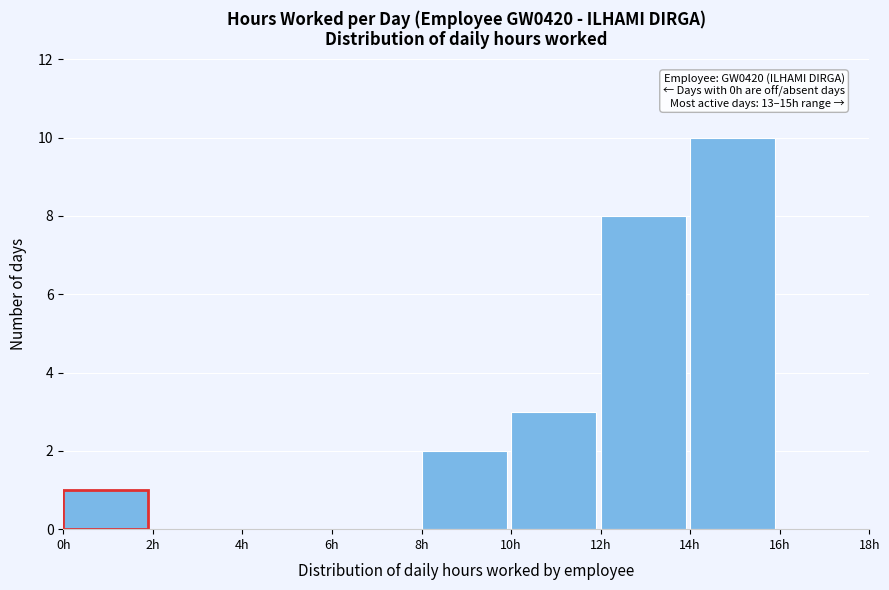

Over which range of the x-axis is the bar tallest?

14 to 16